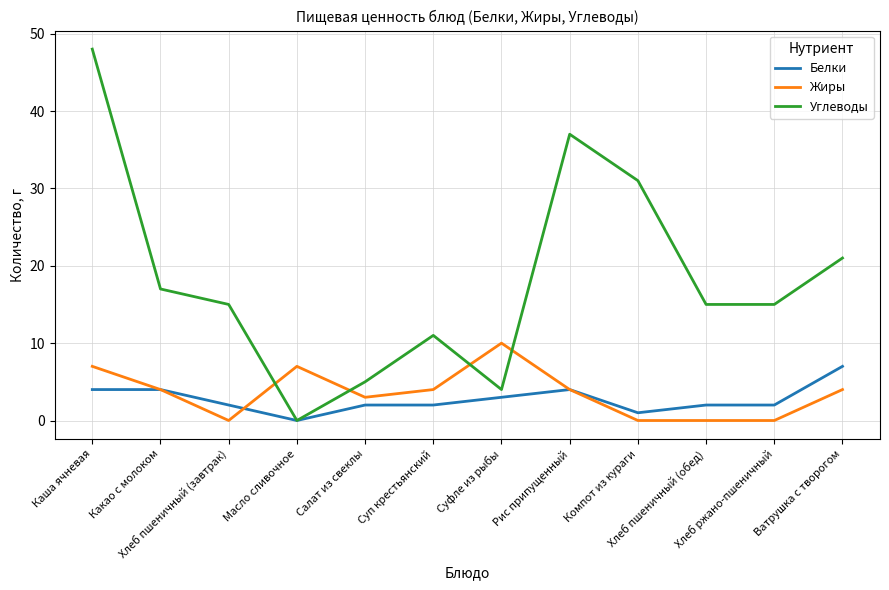

At which category does Углеводы reach its first local valley?

Масло сливочное